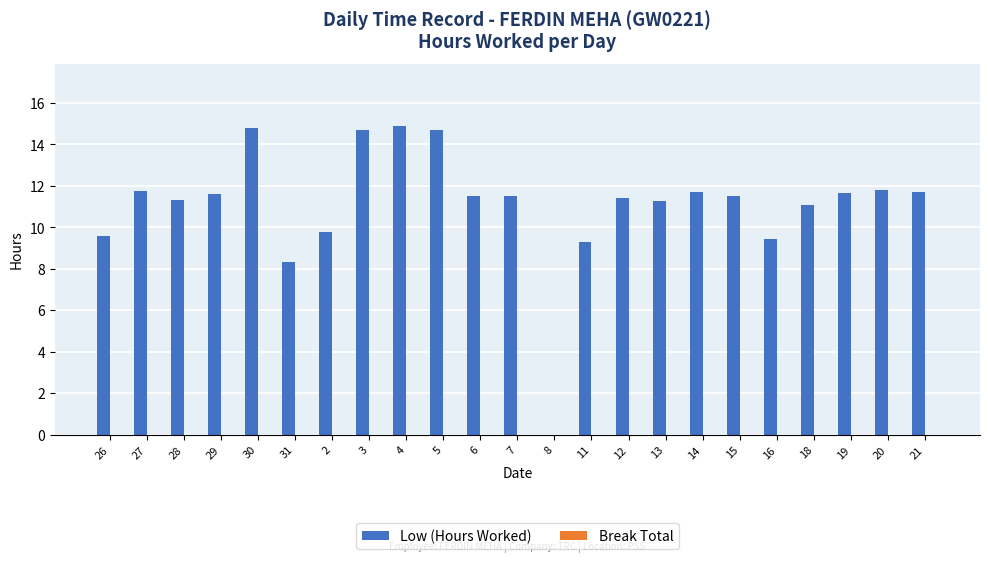

What is the greatest value displayed?

14.9